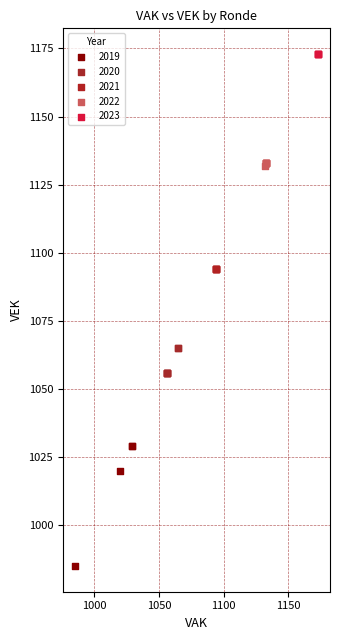

Which series contains the highest Y value?

2023